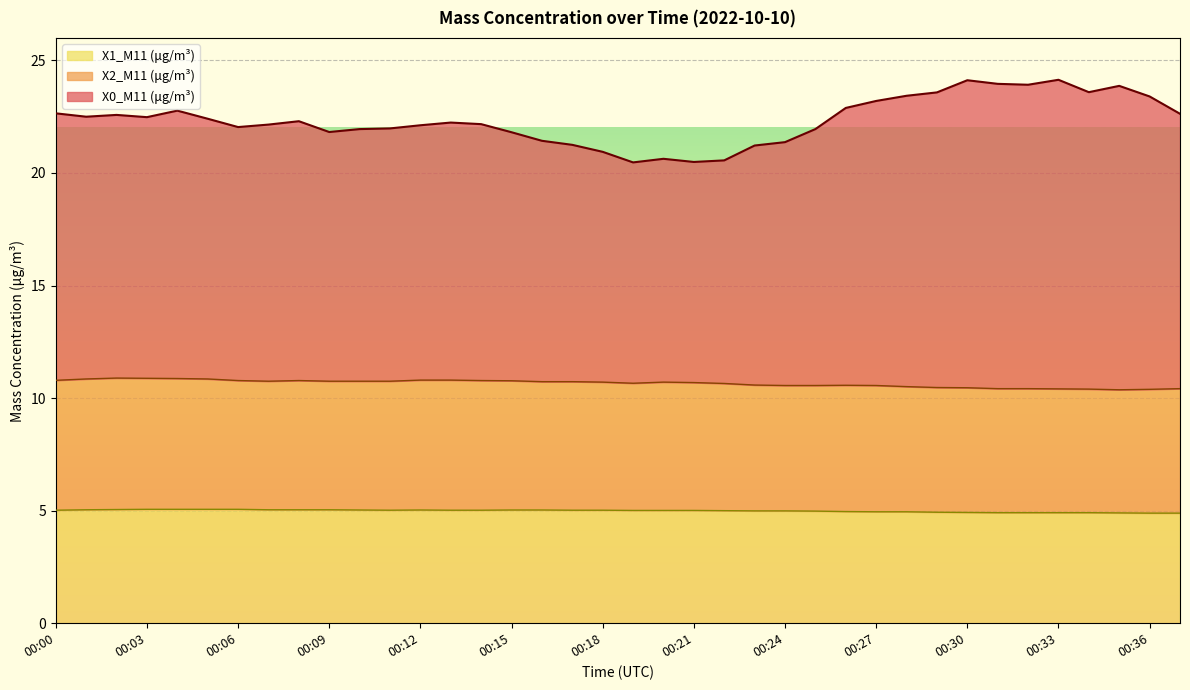

At which label does X2_M11 (μg/m³) reach its peak?

00:02